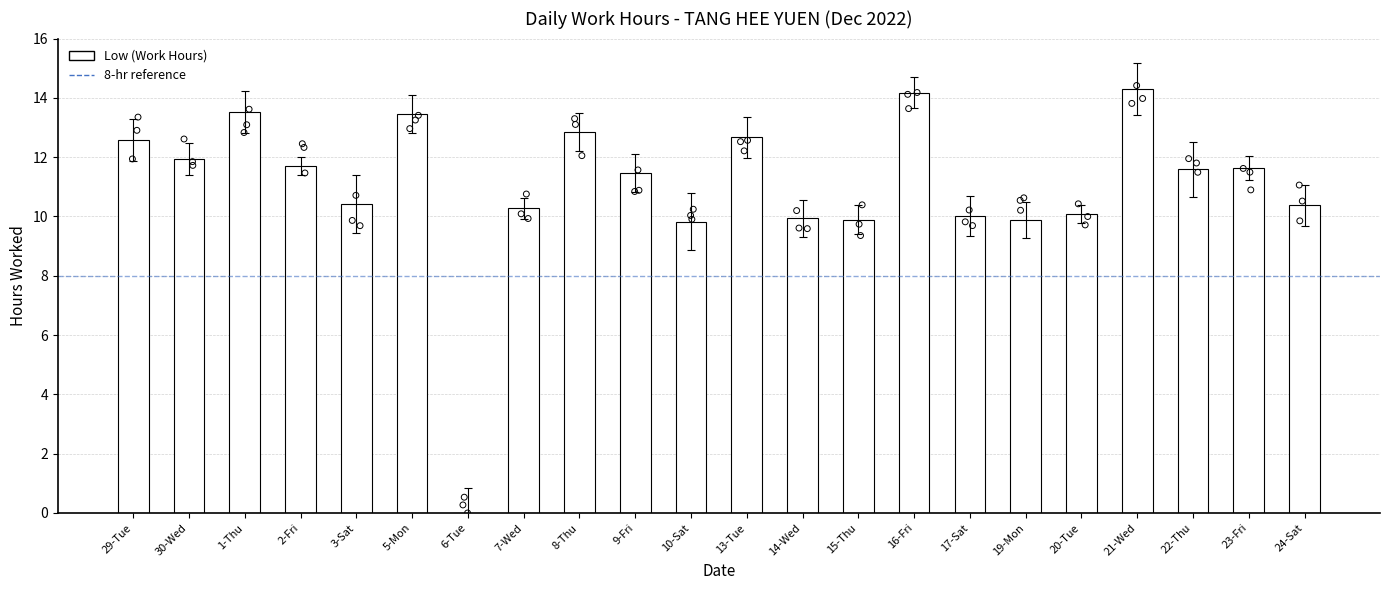

What is the ratio of the value at 16-Fri to the value at 23-Fri?

1.2